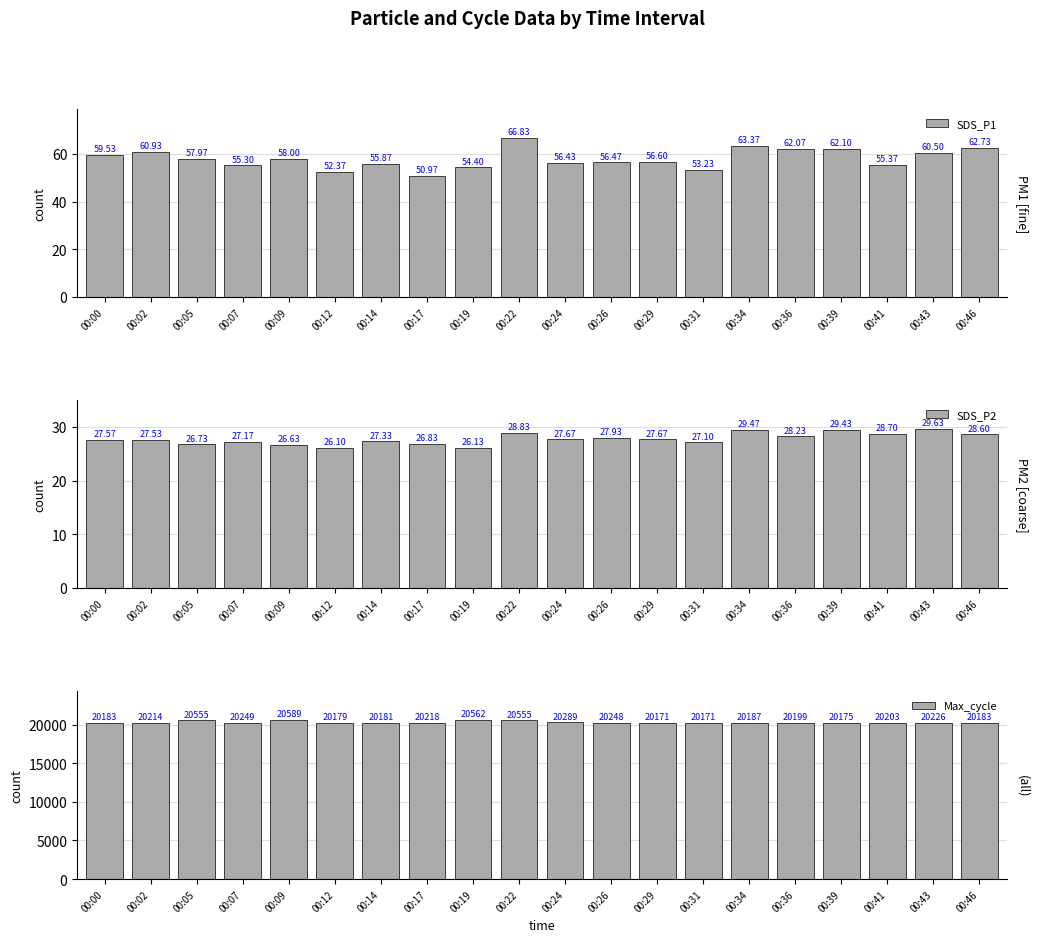

At which label does SDS_P1 reach its minimum?

00:17